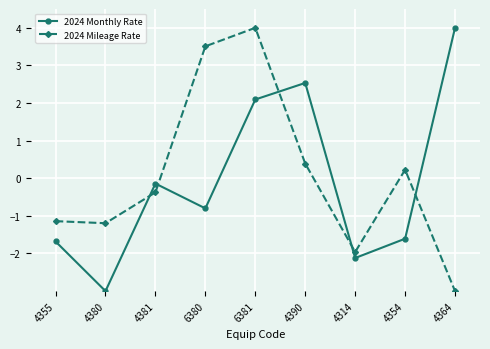

Which series changed the most between 4355 and 4381?

2024 Monthly Rate